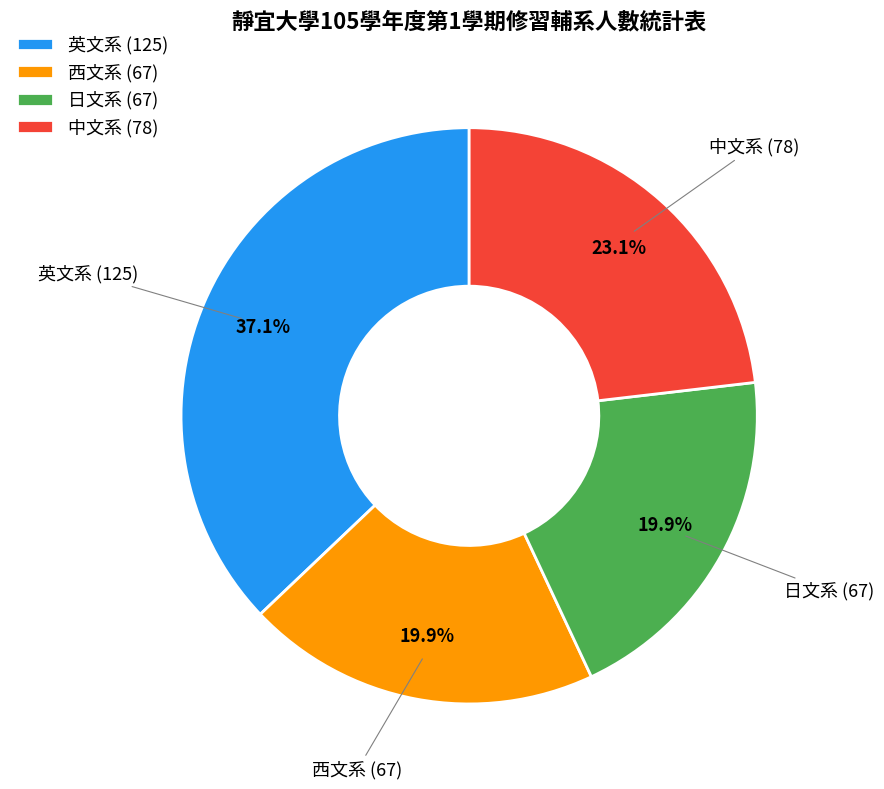

What percentage is NOT represented by 英文系 (125)?

62.9%